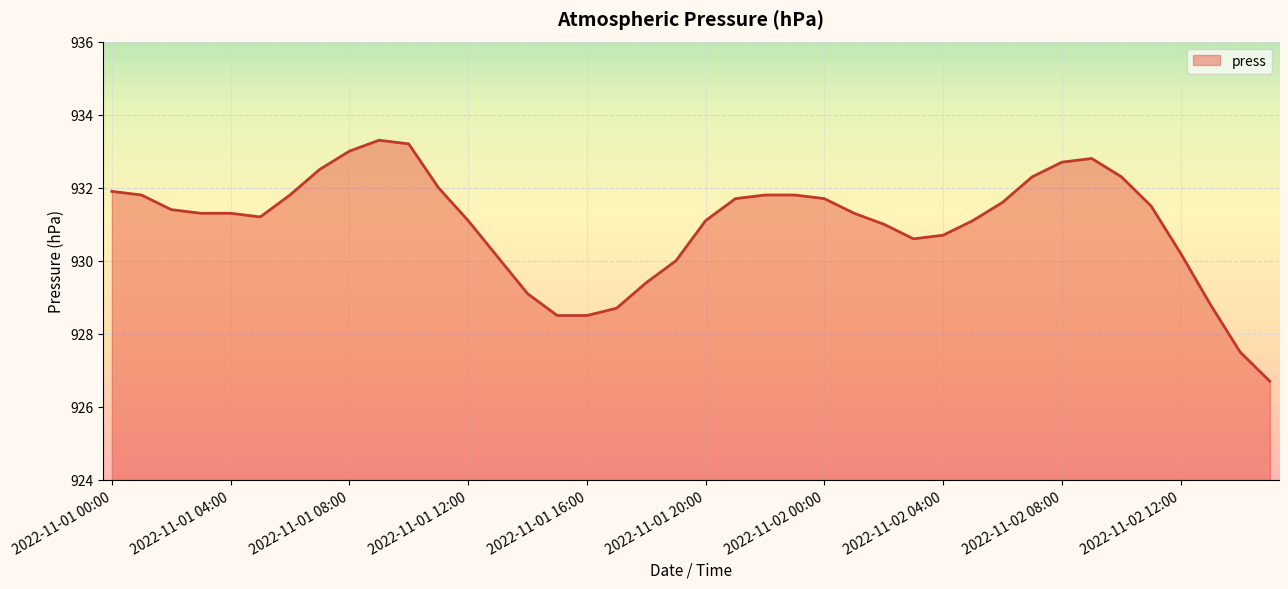

What is the lowest value of the press series?

926.7